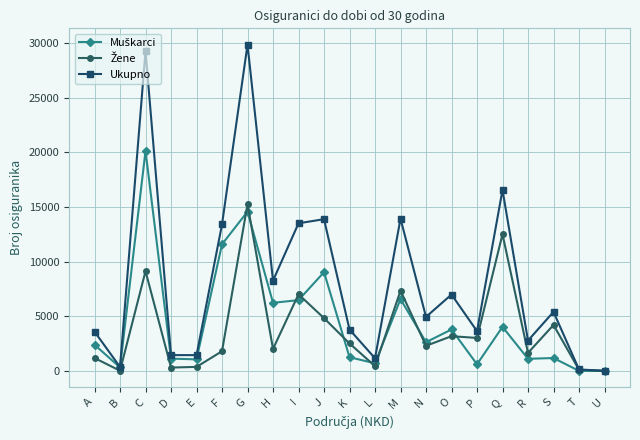

At how many categories does at least one series exceed 12972?

7